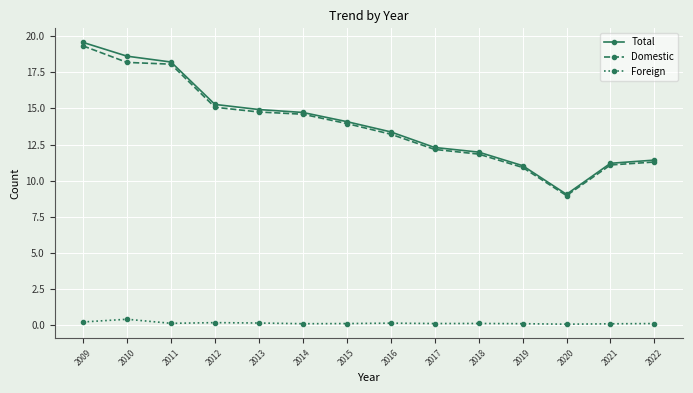

True or false: Foreign and Domestic cross at least once.

False